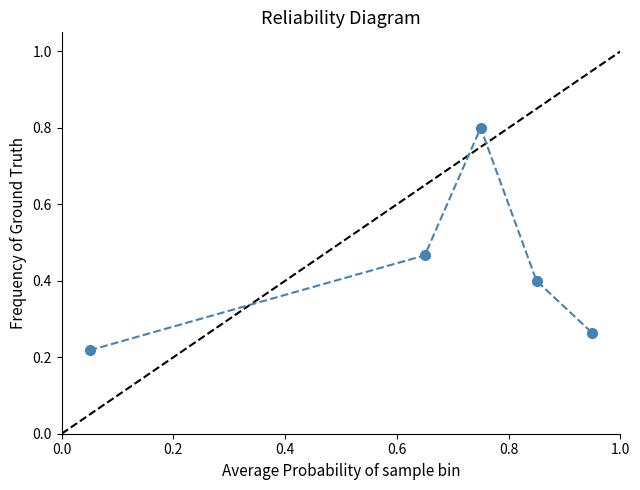

How many interior local peaks (higher than both neighbors) does the data have?

1